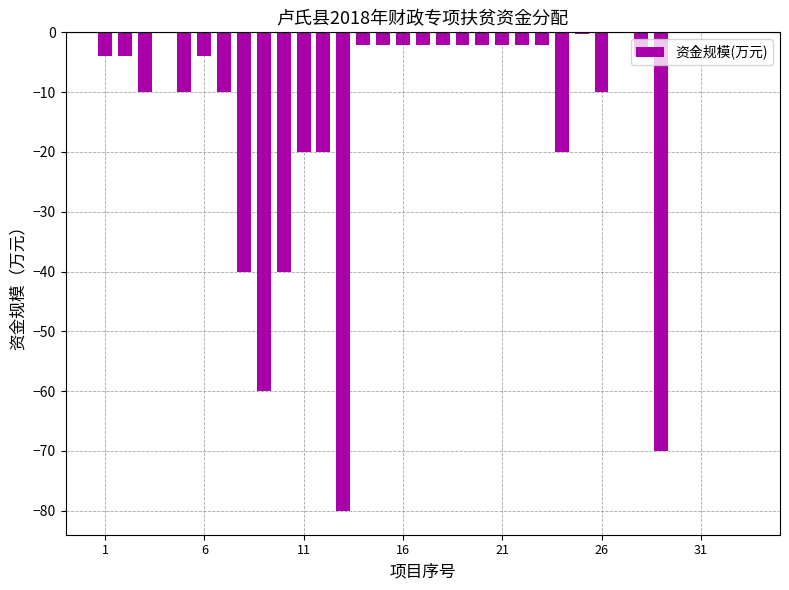

What is the sum of all values?

-427.2